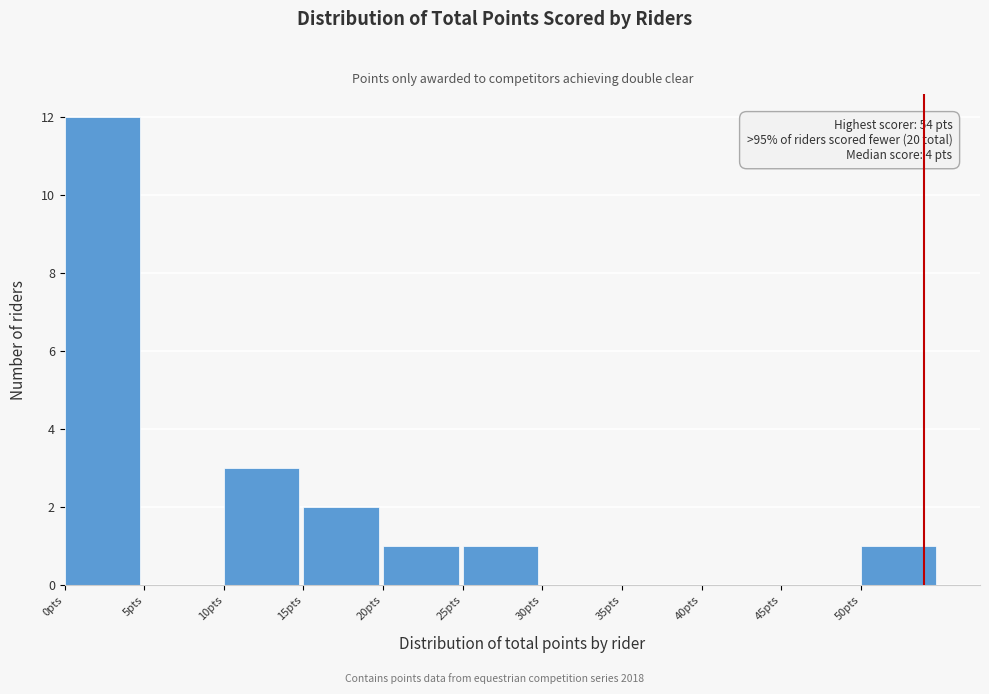

Which range on the x-axis has the tallest bar?

0 to 5